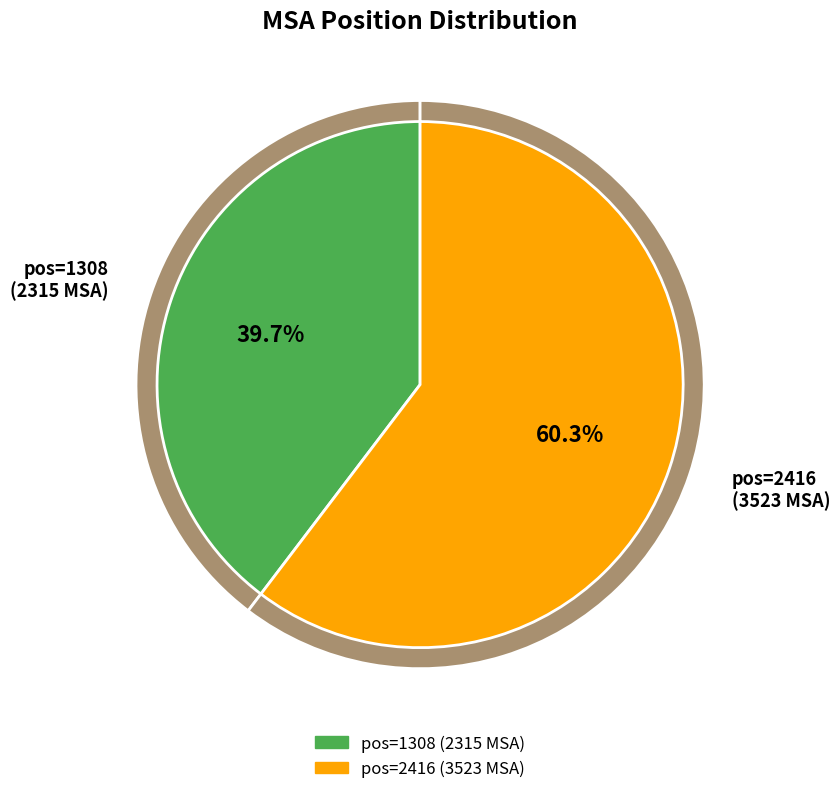

The 1308 slice represents 30% of the pie. True or false?

False